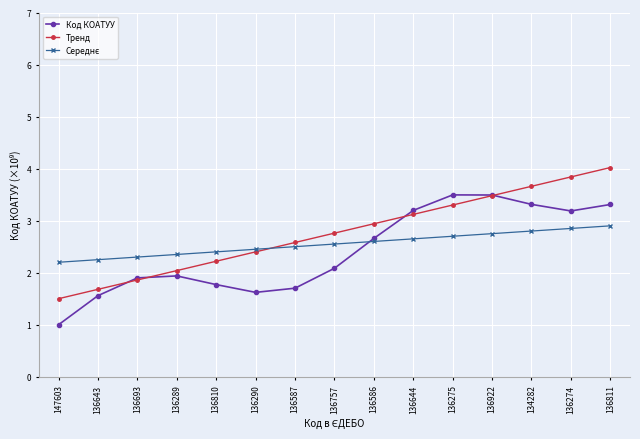

How many series are shown in this chart?

3